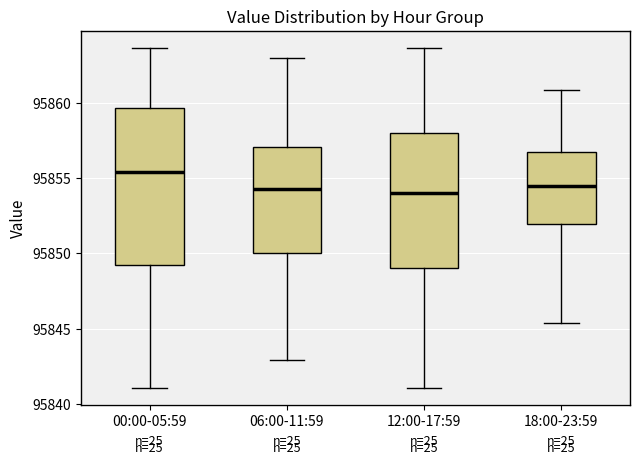

Comparing the boxes themselves (not the whiskers), which one is the tallest?

00:00-05:59